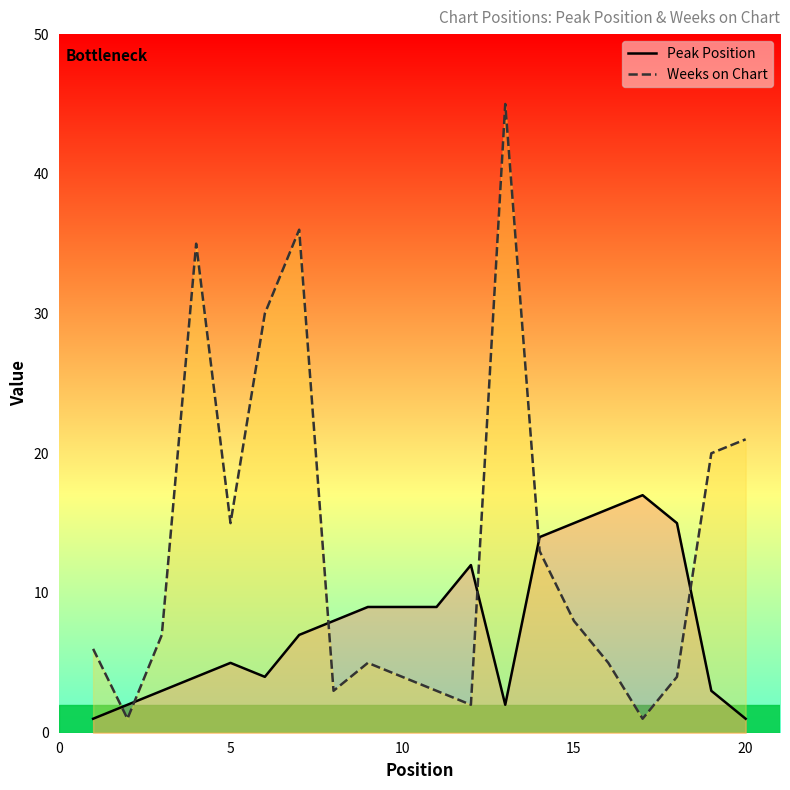

How many series are shown in this chart?

2